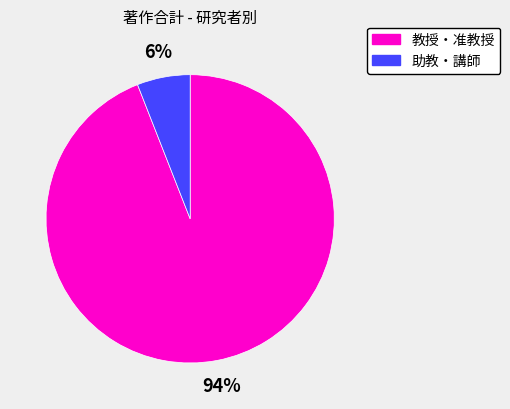

Is there a majority slice in this chart?

Yes